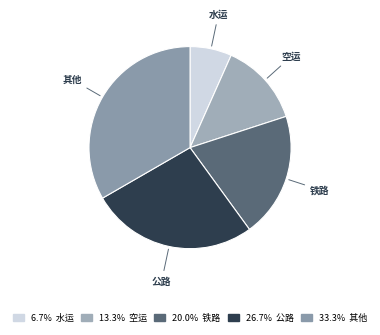

Which slice is the largest?

其他